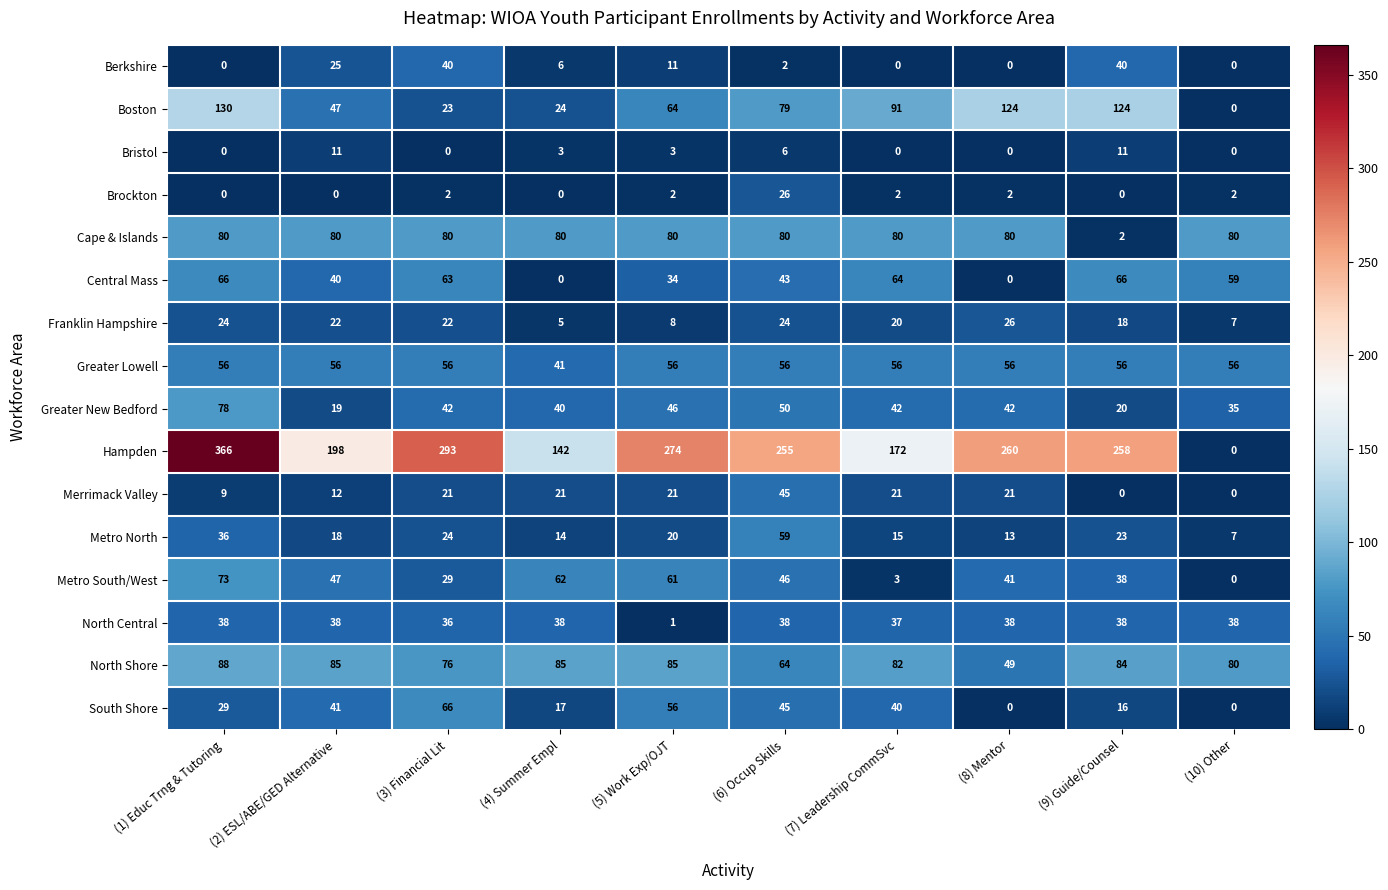

At which category is the sum across all series the highest?

(1) Educ Trng & Tutoring